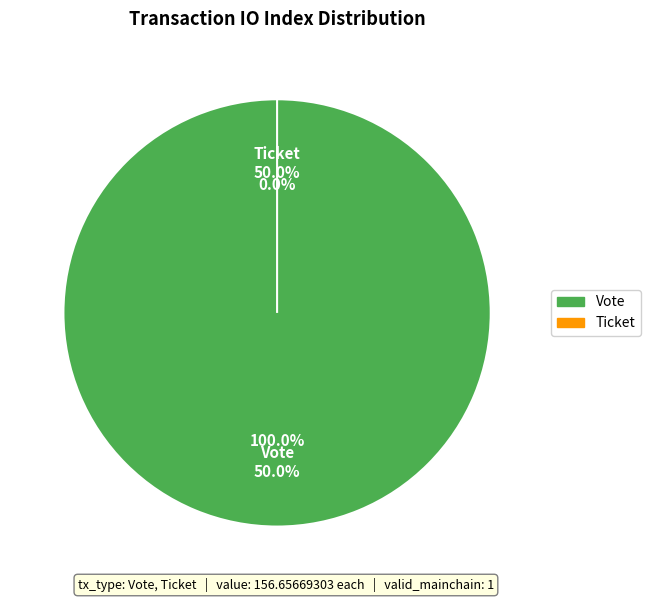

Rank the categories by value from highest to lowest.

Vote (io_index=1), Ticket (io_index=0)